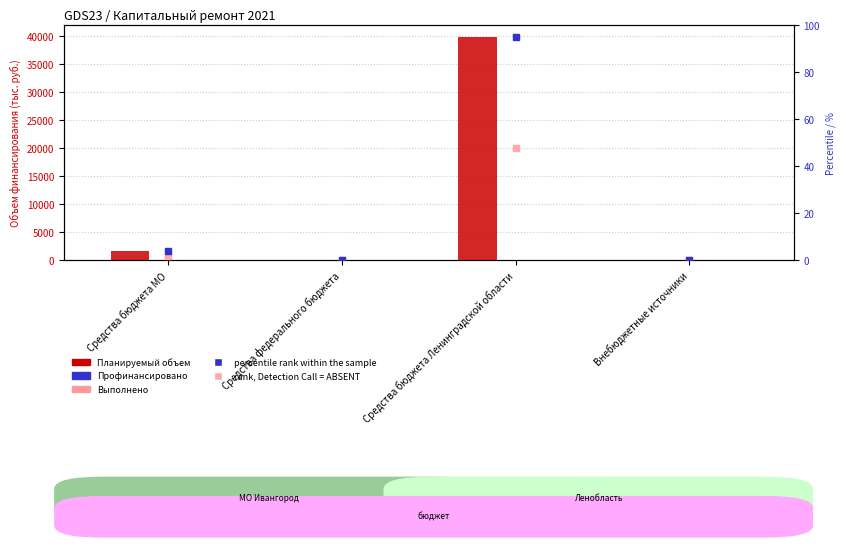

At how many categories does at least one series exceed 16497?

1